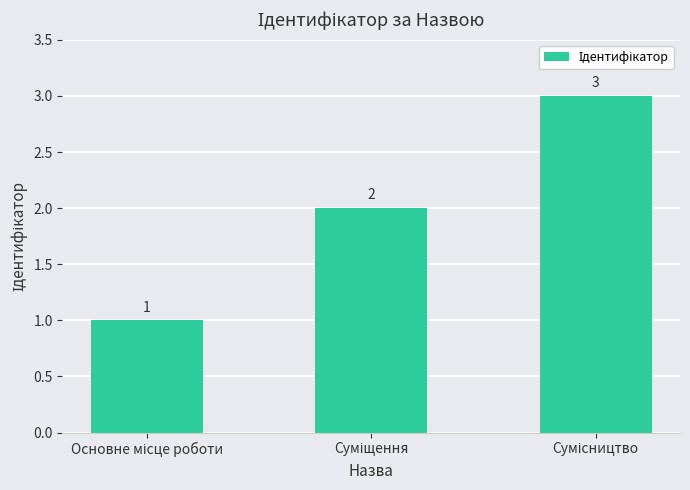

How many values are between 1 and 3?

3